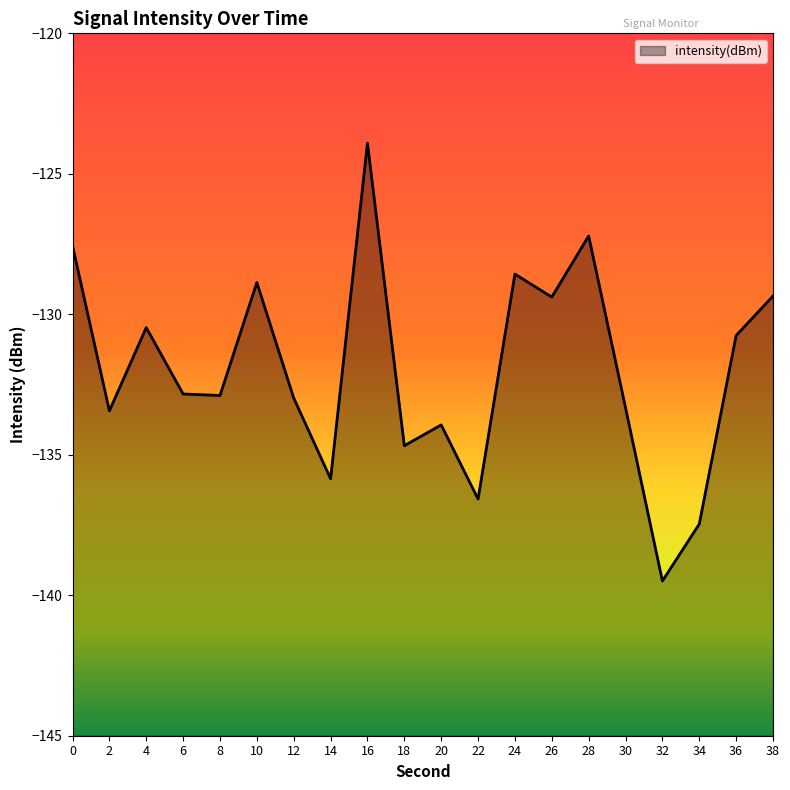

True or false: there are more than 2 points higher than both neighbors.

True